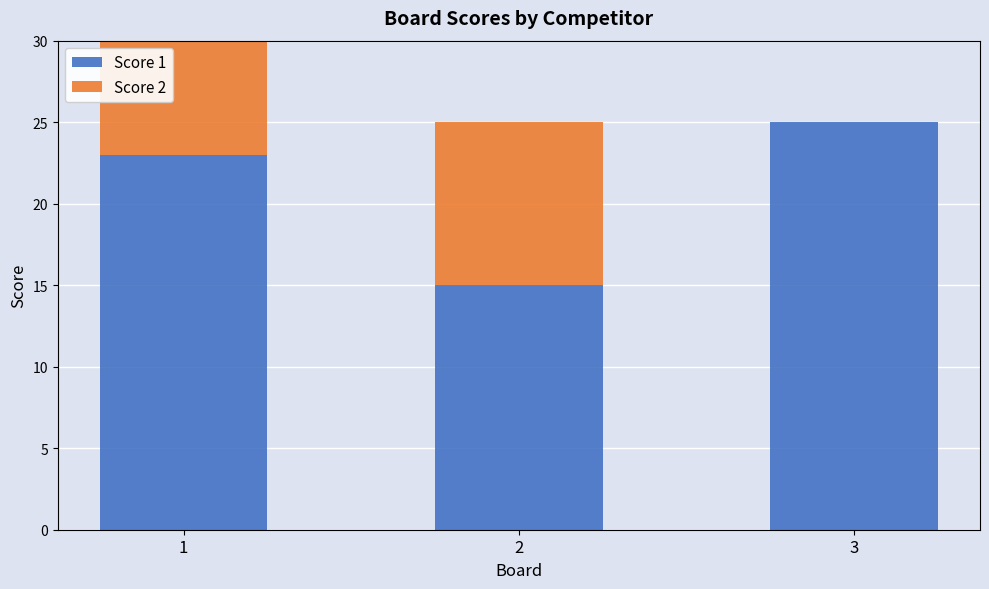

How many data points in Score 1 are above 23?

1